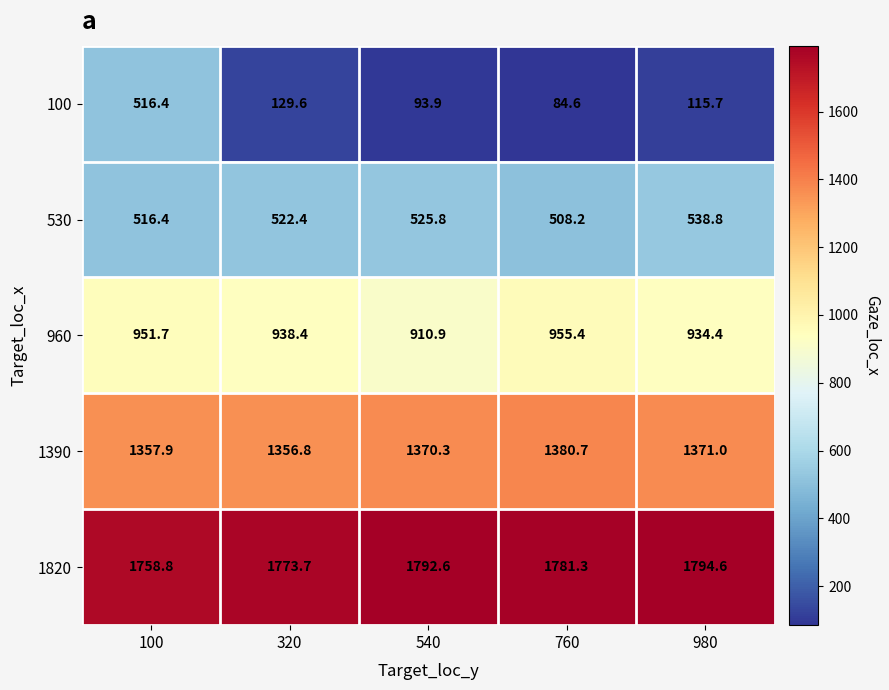

What is the sum of the 1820 values at 100 and 980?

3553.4